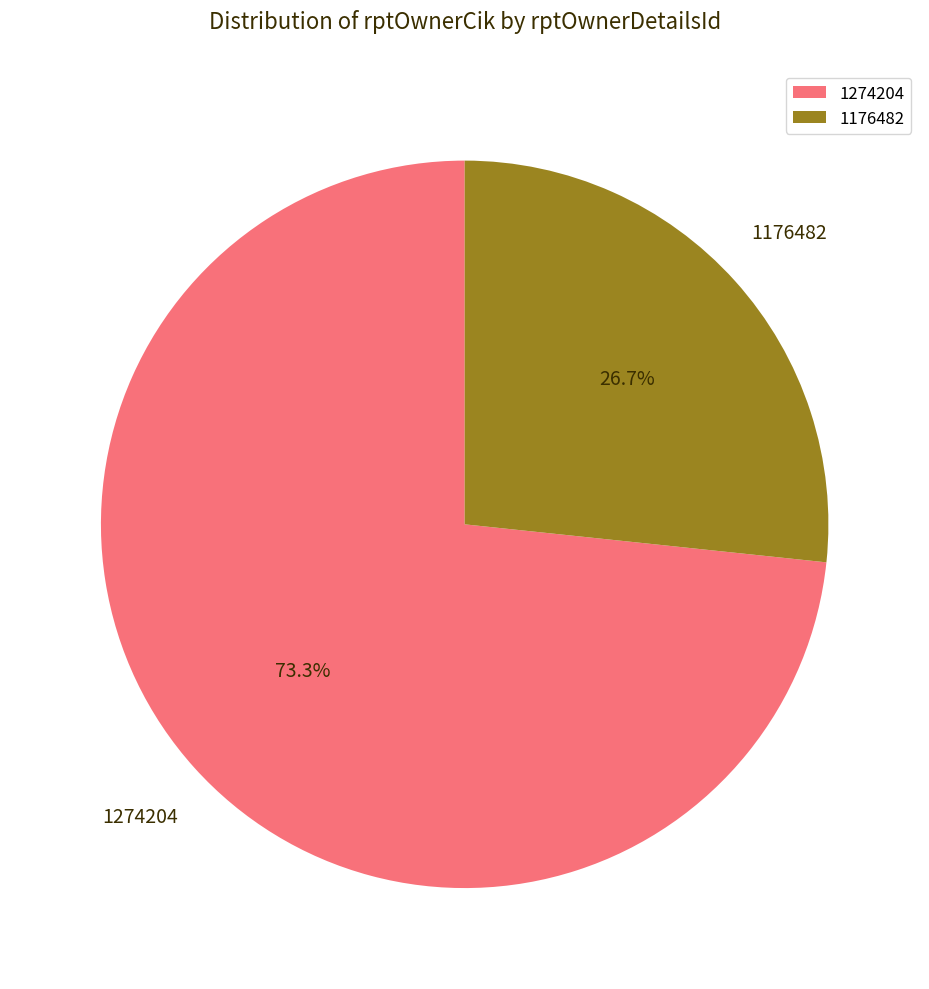

Count the number of slices in the pie.

2